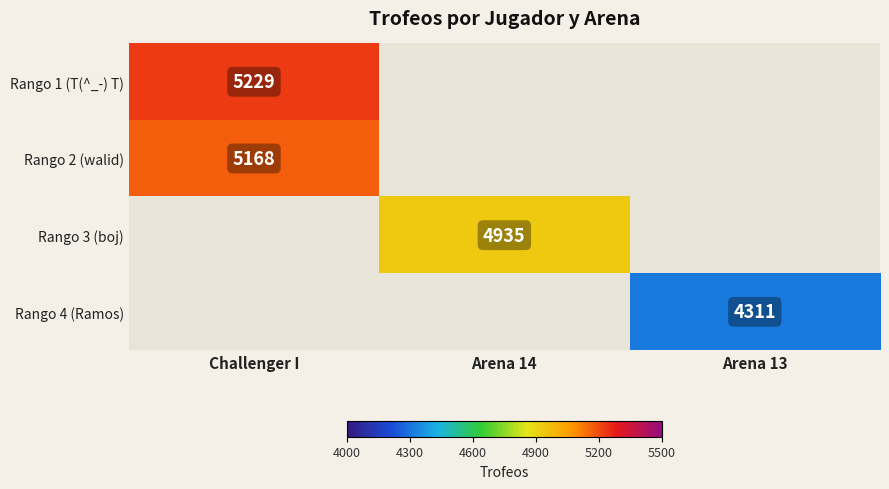

The value of Rango 3 (boj) at Arena 14 is 1104. True or false?

False